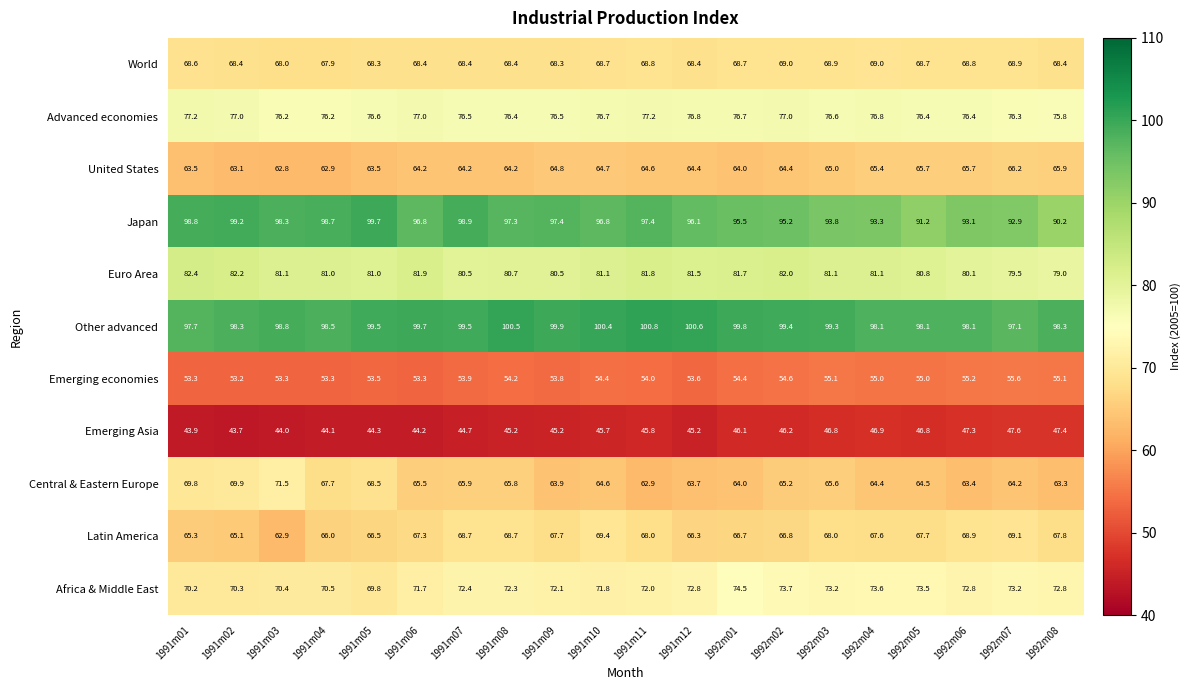

How many series are shown in this chart?

11